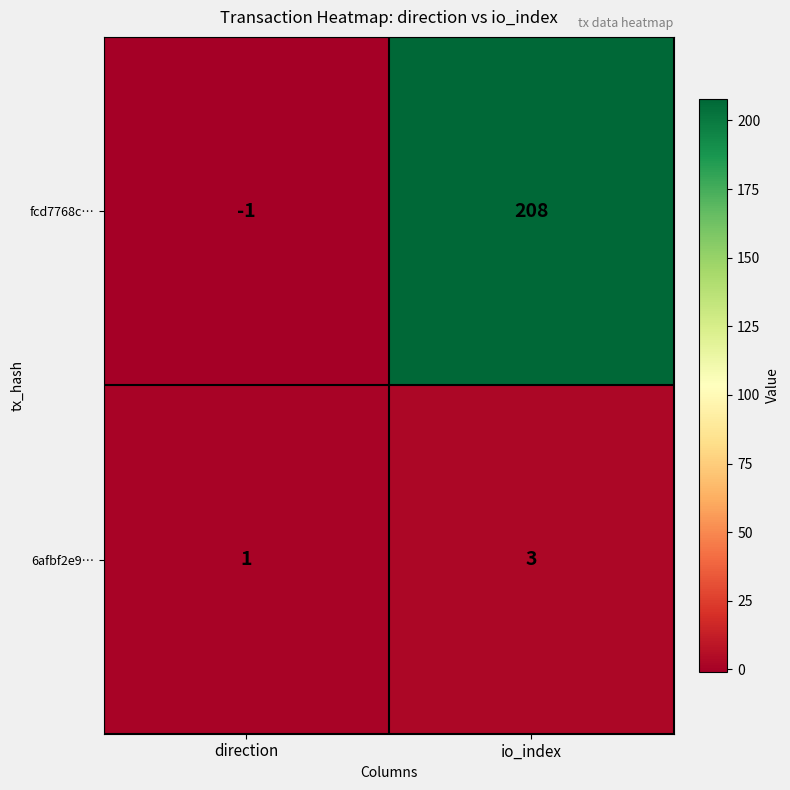

Reading left to right, extract all data points from this chart.

fcd7768c…: -1	208
6afbf2e9…: 1	3